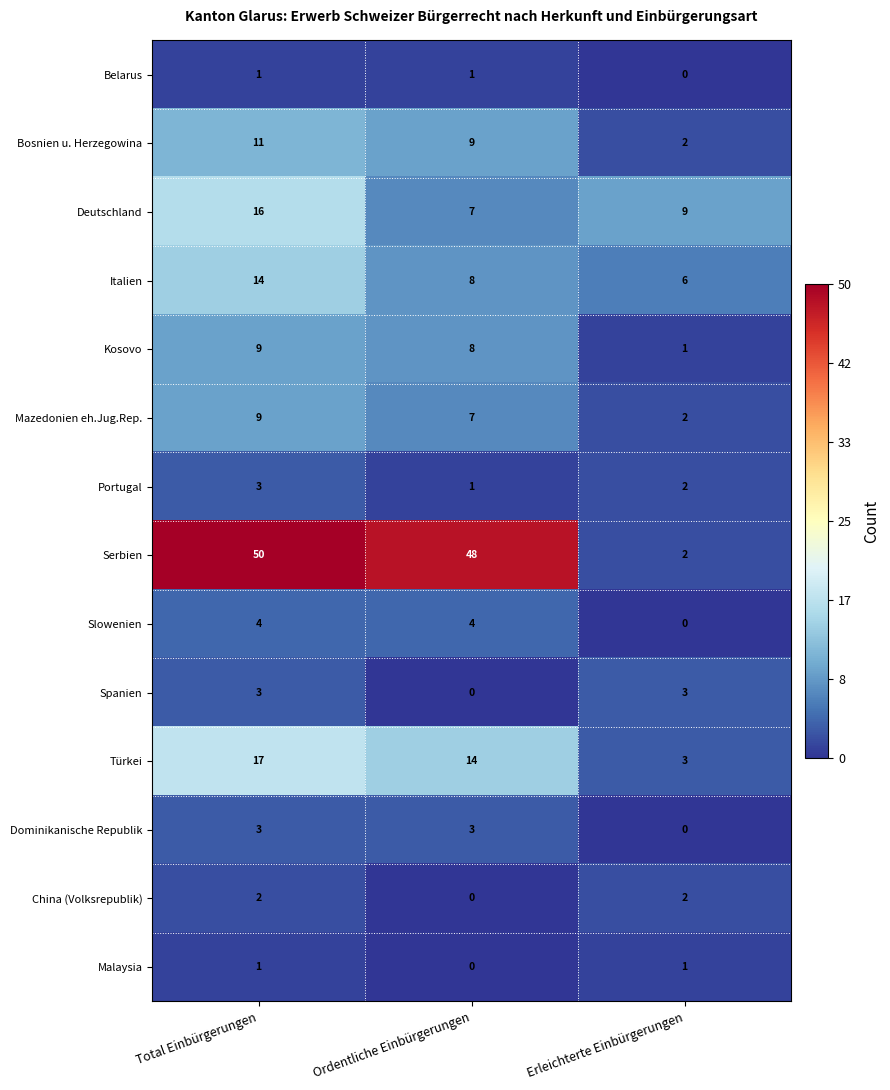

Is it true that Slowenien equals 3 at Erleichterte Einbürgerungen?

False